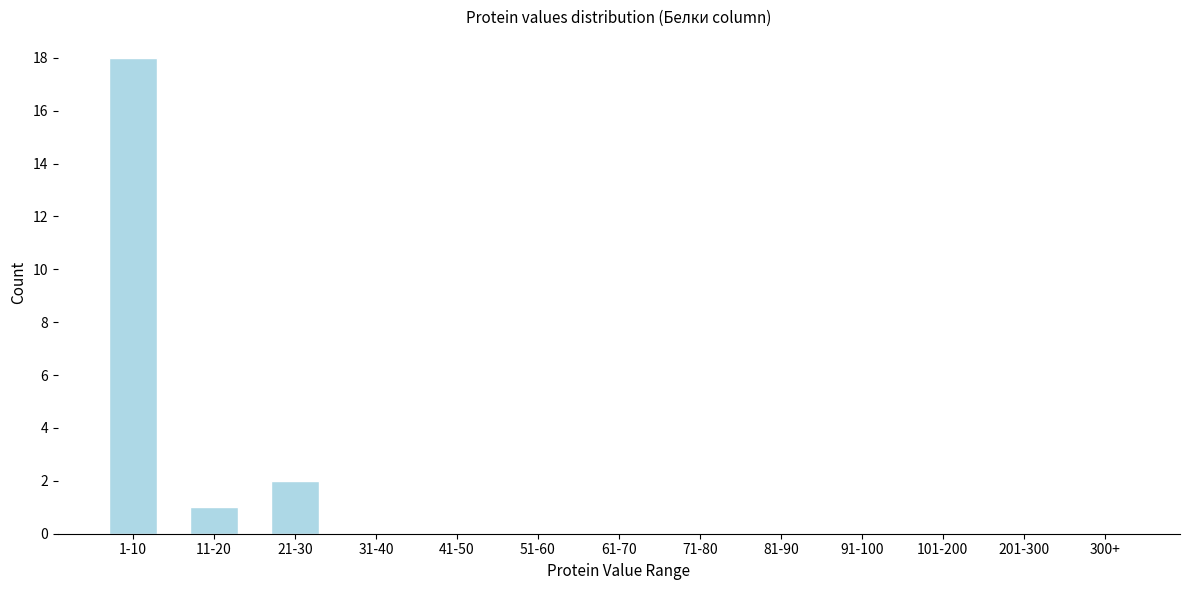

Reading right to left, what are all the values shown in this chart?

300+=0	201-300=0	101-200=0	91-100=0	81-90=0	71-80=0	61-70=0	51-60=0	41-50=0	31-40=0	21-30=2	11-20=1	1-10=18